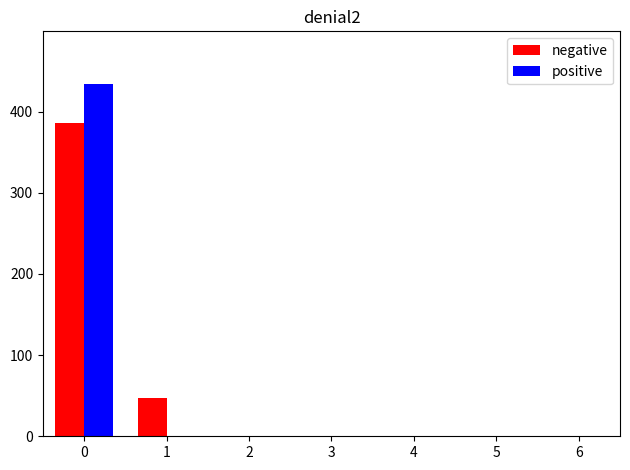

The positive series shows 210.2 at 0. True or false?

False